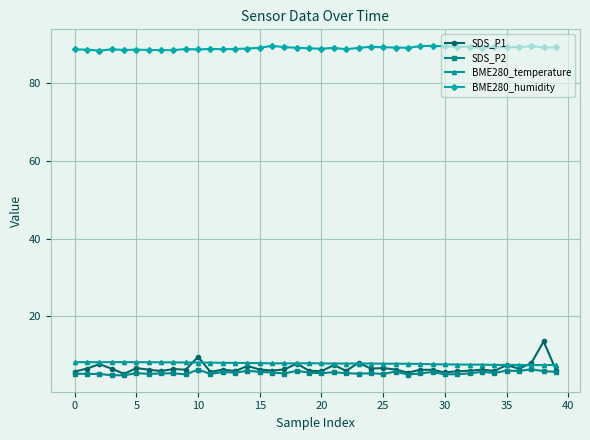

What is the value of the SDS_P1 point at the 26th from the left?

6.7